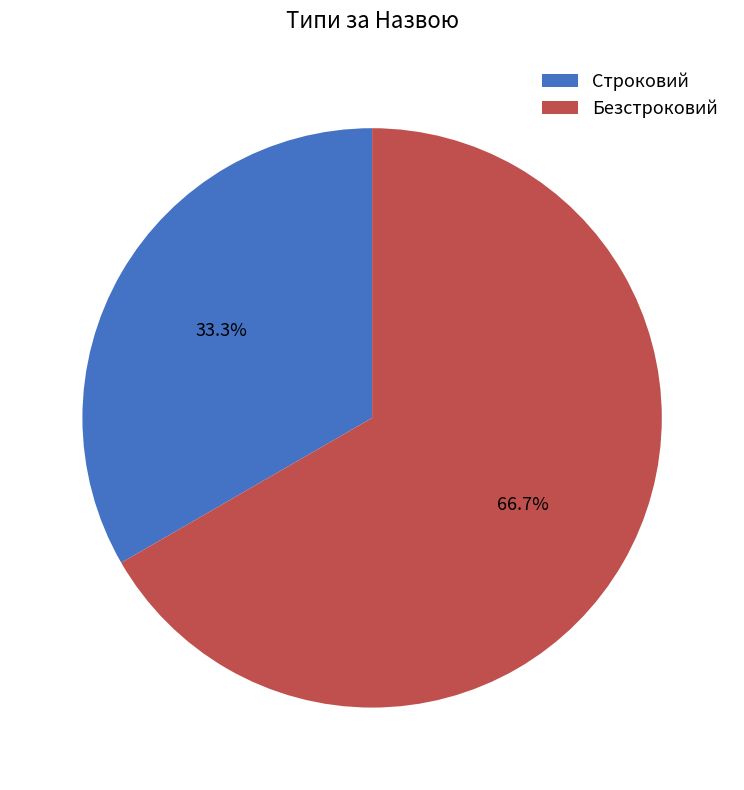

What is the largest slice in the pie chart?

Безстроковий